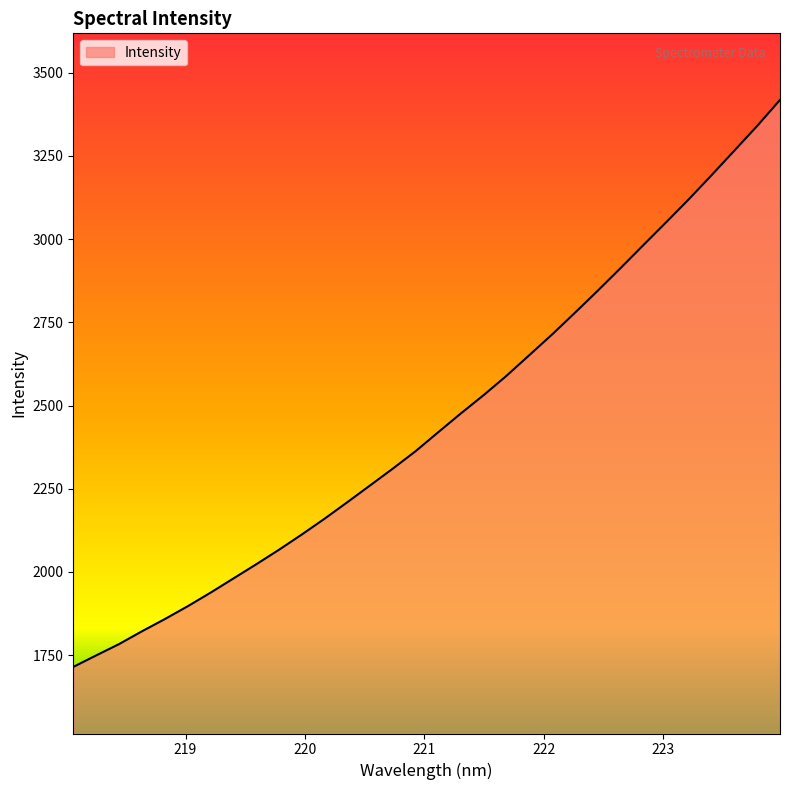

What is the average value?

2454.1